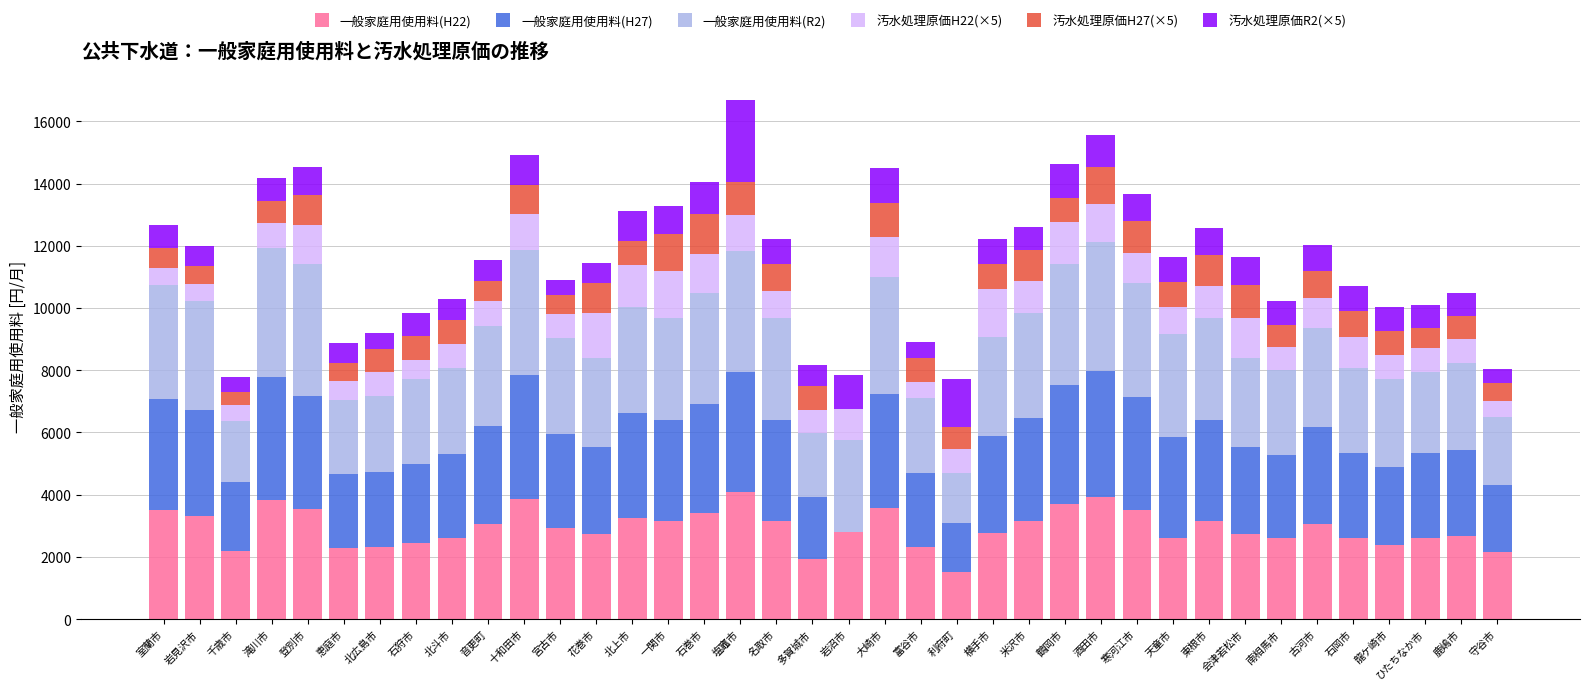

True or false: 一般家庭用使用料(H22) has a value of 3528.0 at 登別市.

True